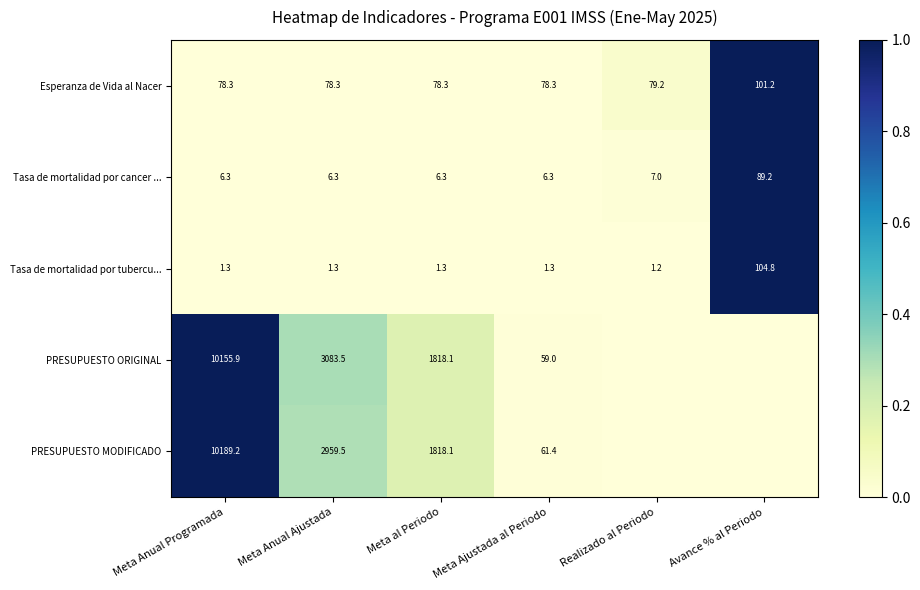

At how many categories does at least one series exceed 0?

6